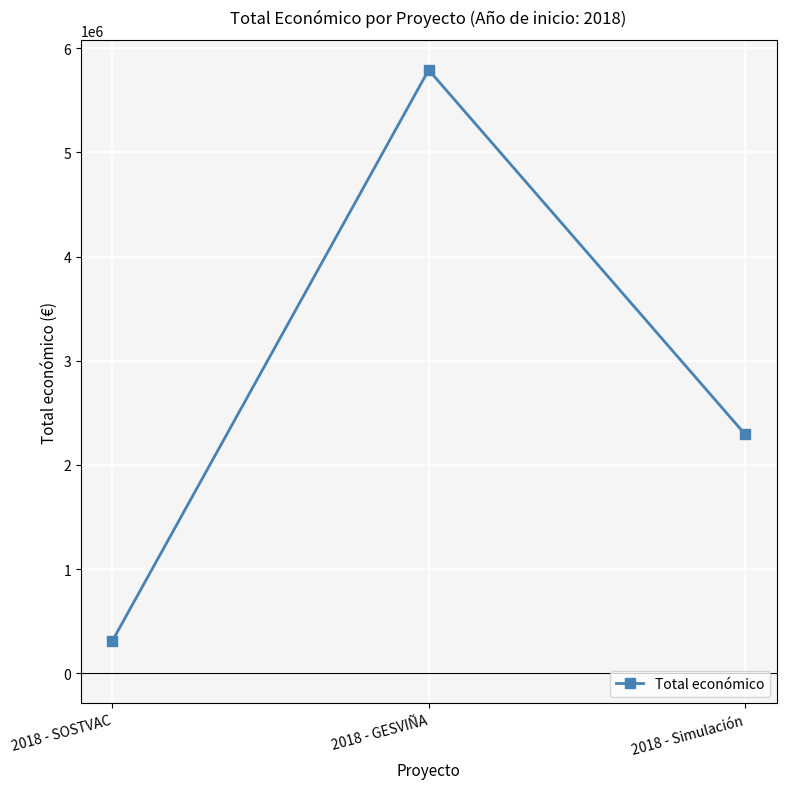

What is the approximate value at 2018 - Simulación?

2296067